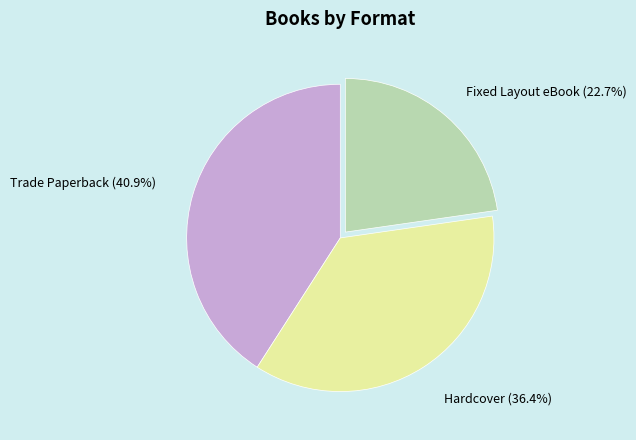

The Fixed Layout eBook slice represents 23% of the pie. True or false?

True